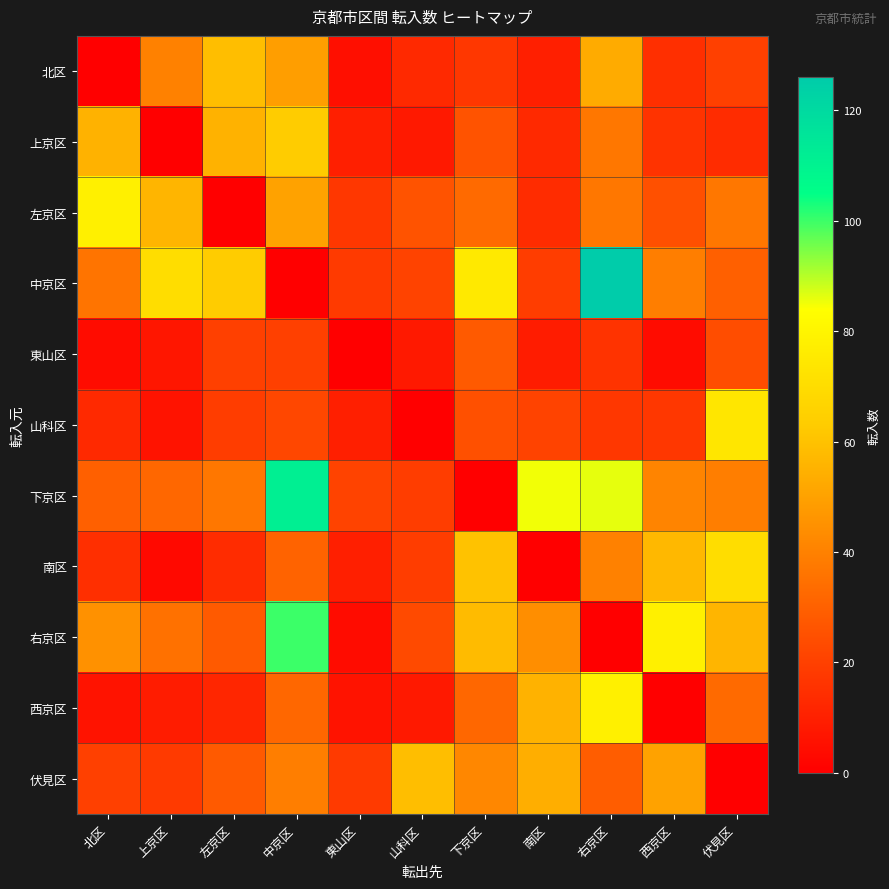

Which series has the widest spread of values?

中京区